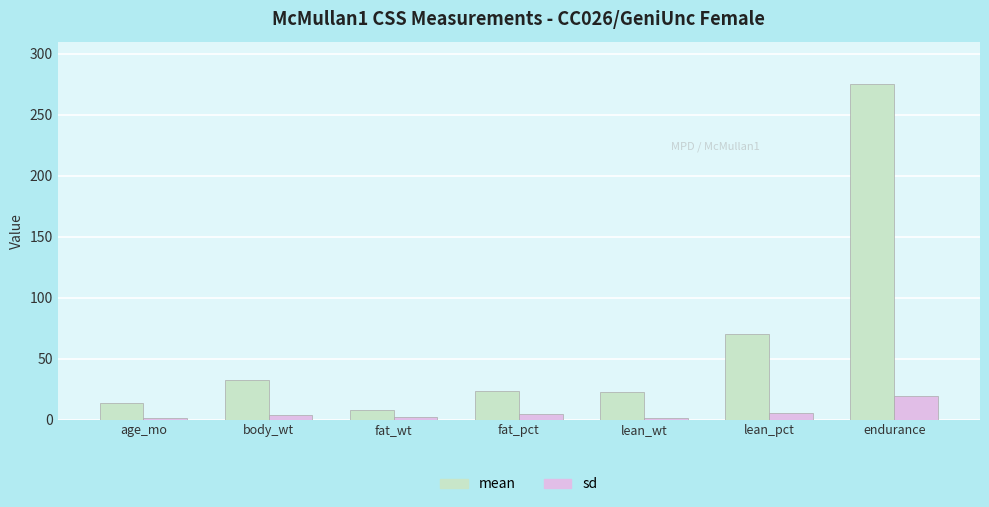

Which series has the largest range (max minus min)?

mean